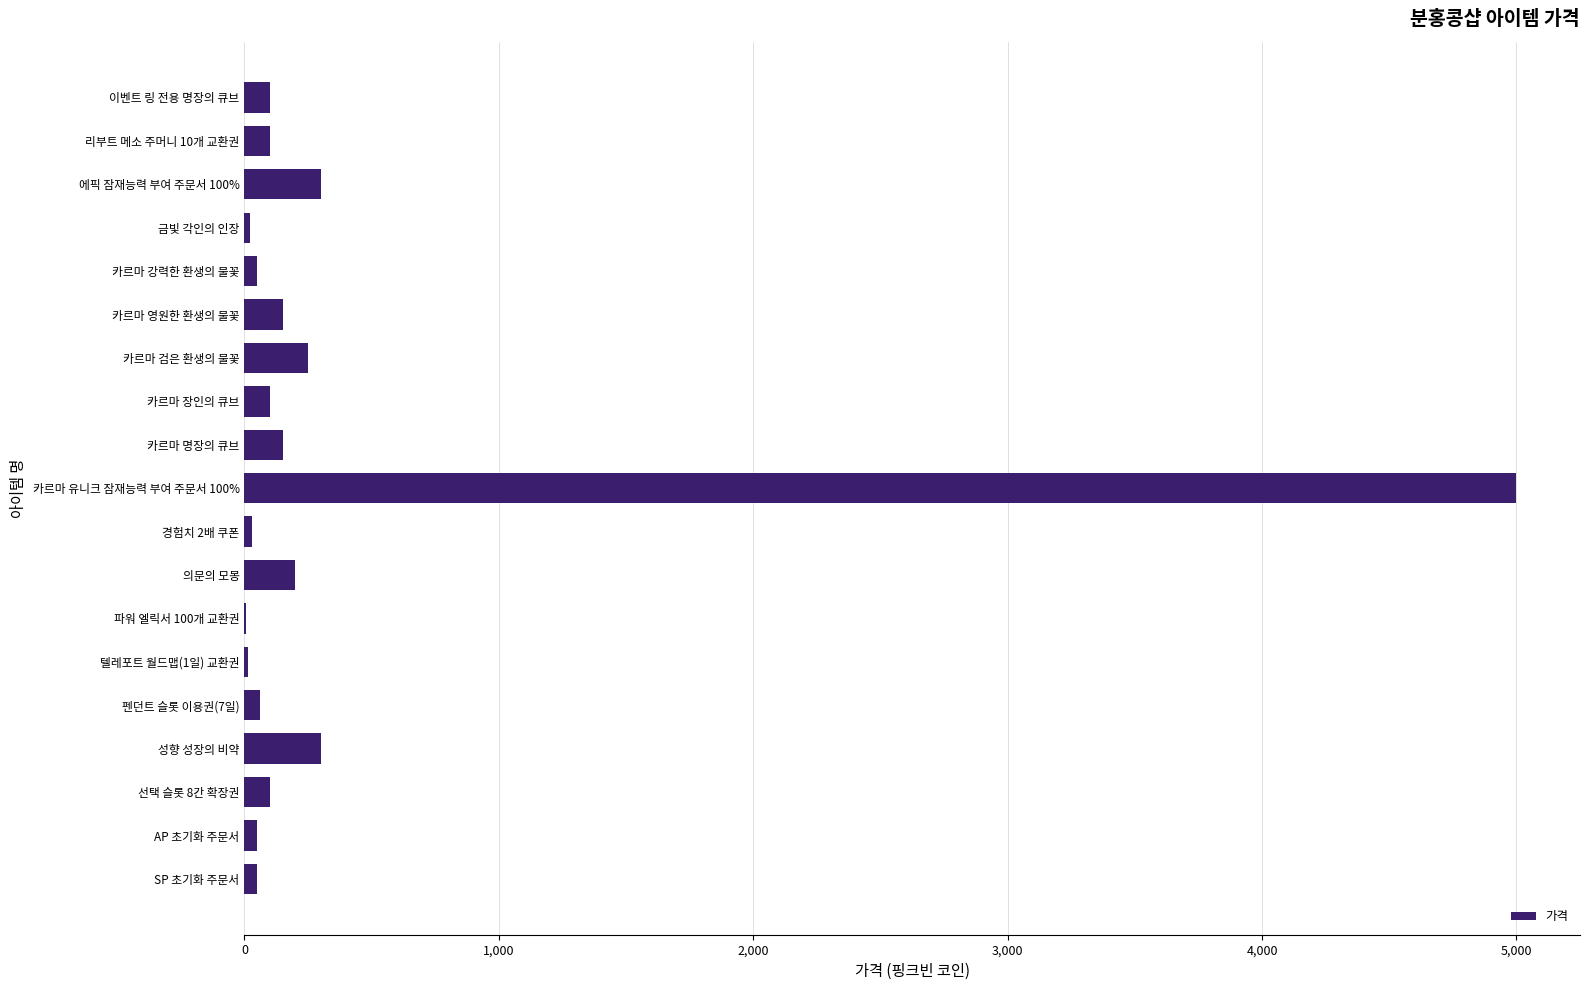

What is the sum of the values at 의문의 모몽 and 카르마 영원한 환생의 불꽃?

350